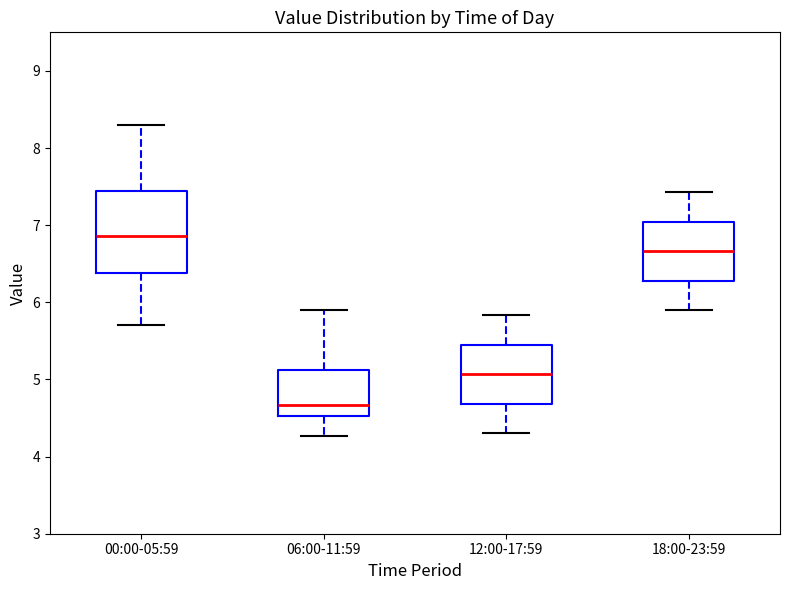

Reading left to right, read every box against the y-axis: the position of its median line, the range the box covers, and the ends of its whiskers. The values are not printed on the chart, so give them approximately, as read against the axis.

00:00-05:59: median 6.9, box 6.4 to 7.4, whiskers 5.7 to 8.3
06:00-11:59: median 4.7, box 4.5 to 5.1, whiskers 4.3 to 5.9
12:00-17:59: median 5.1, box 4.7 to 5.4, whiskers 4.3 to 5.8
18:00-23:59: median 6.7, box 6.3 to 7.0, whiskers 5.9 to 7.4